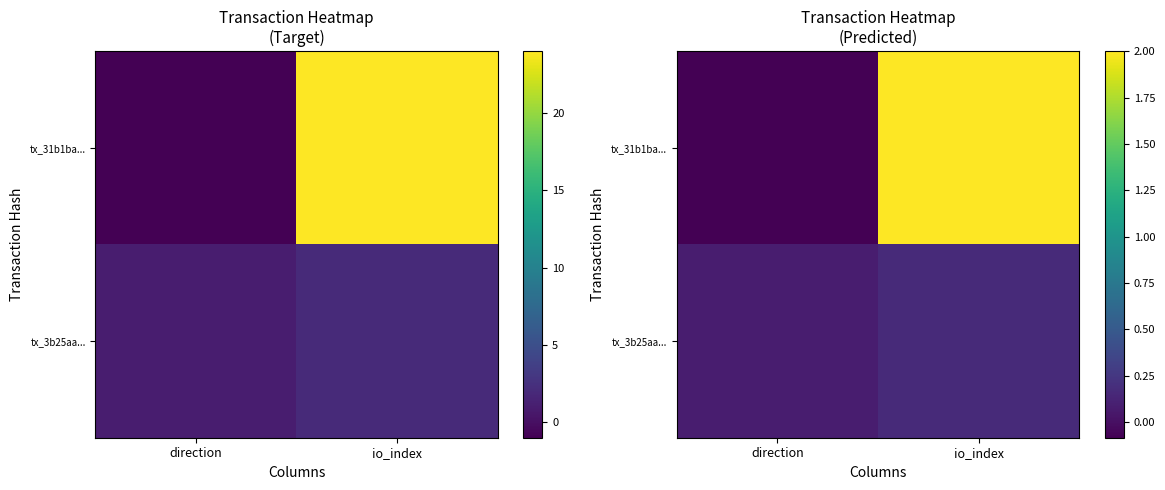

At which label is tx_3b25aa... closest to 0?

direction